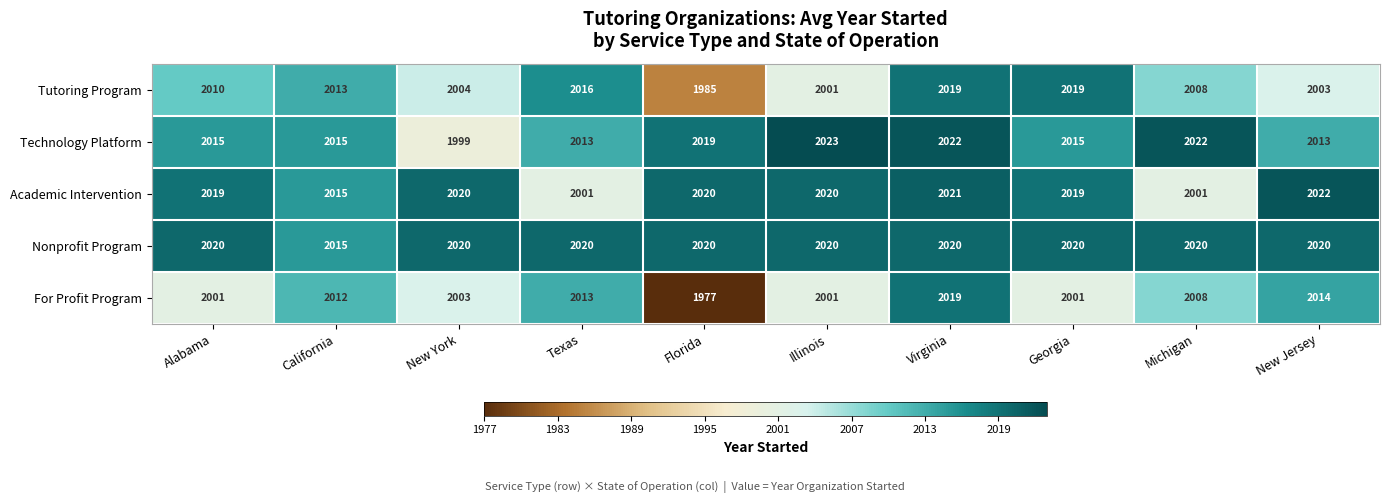

Where is Nonprofit Program nearest to the value 2017?

California